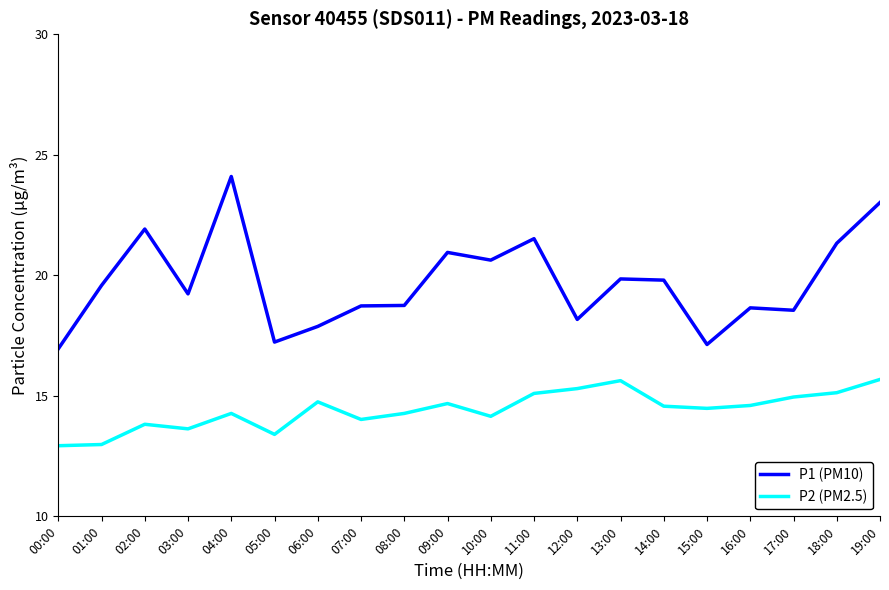

Which series has the largest total across all categories?

P1 (PM10)